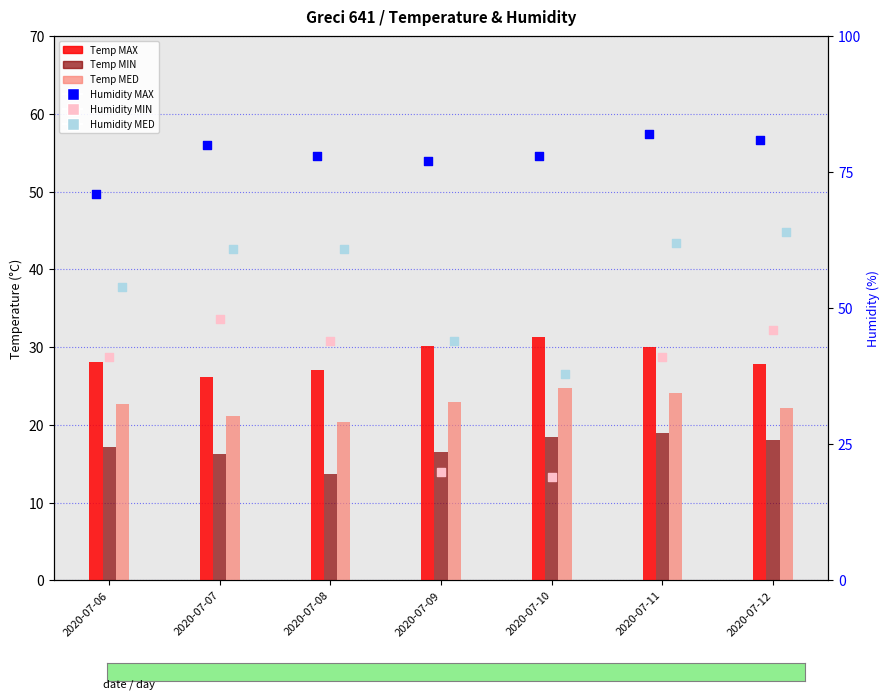

Which series contains the highest Y value?

Humidity MAX